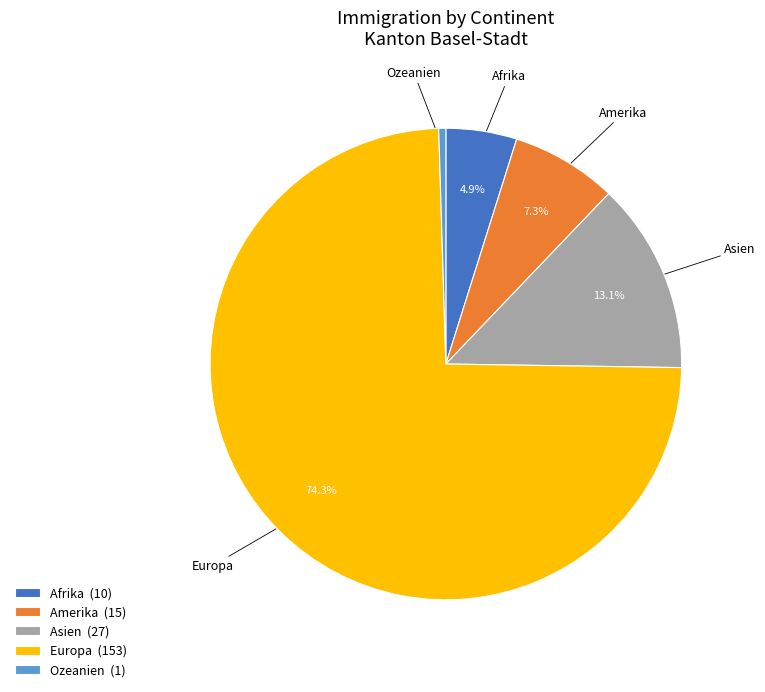

The Europa slice represents 83% of the pie. True or false?

False